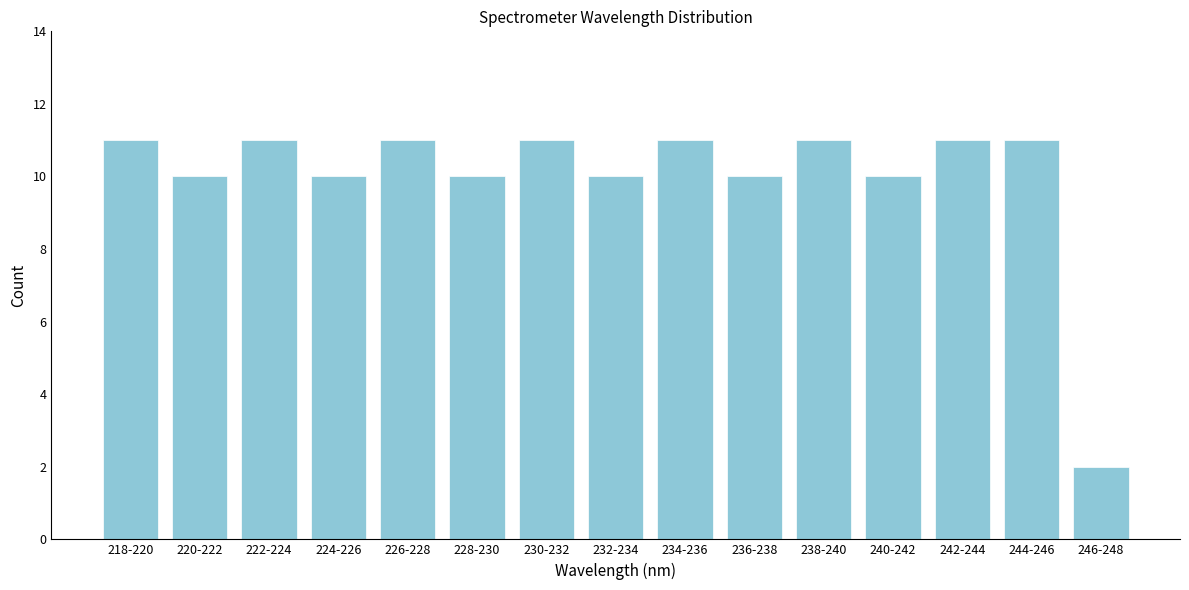

Reading right to left, extract all data points from this chart.

246-248=2	244-246=11	242-244=11	240-242=10	238-240=11	236-238=10	234-236=11	232-234=10	230-232=11	228-230=10	226-228=11	224-226=10	222-224=11	220-222=10	218-220=11